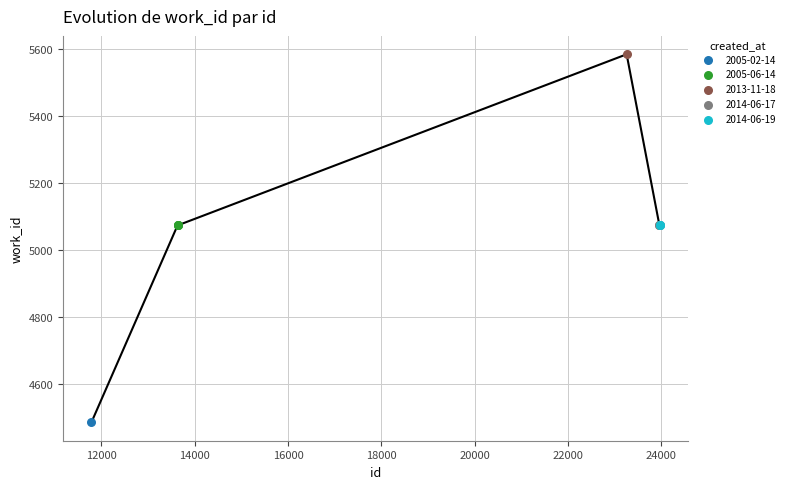

What are all the series names shown in the legend?

2005-02-14, 2005-06-14, 2013-11-18, 2014-06-17, 2014-06-19